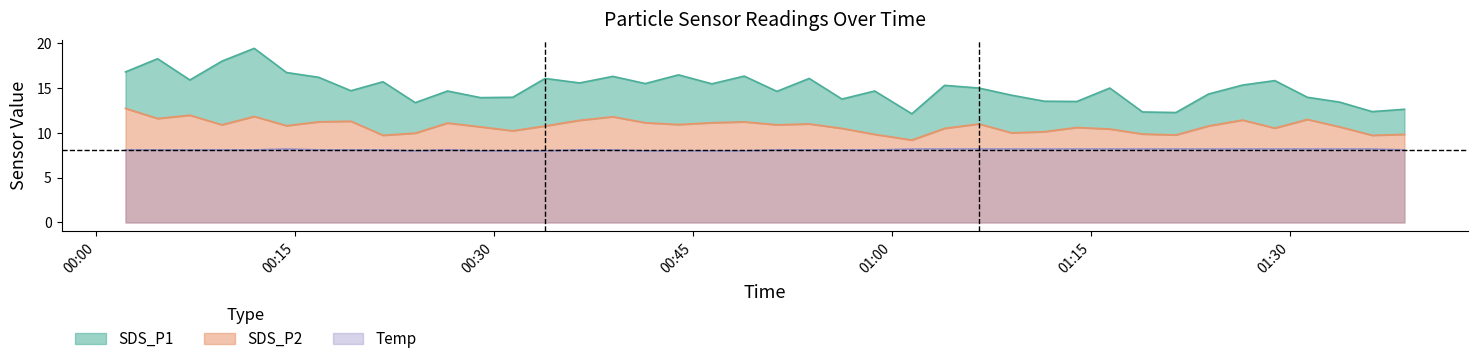

What are all the series names shown in the legend?

SDS_P1, SDS_P2, Temp